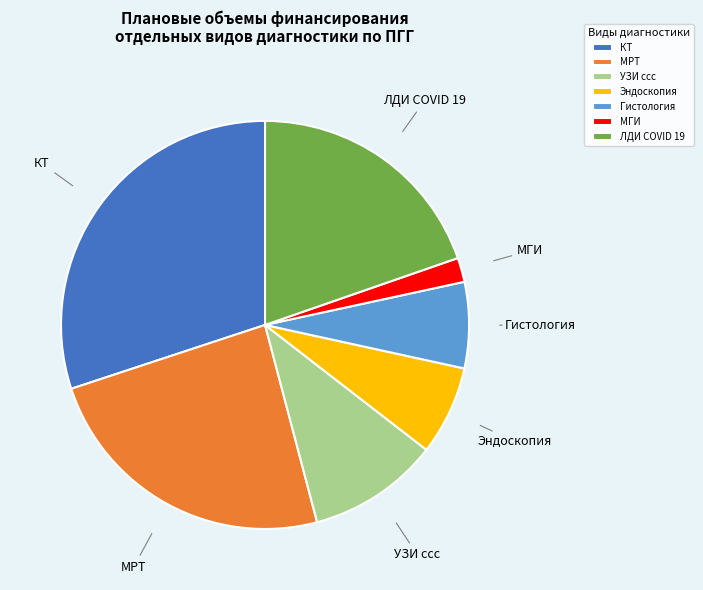

How many segments does this pie chart have?

7